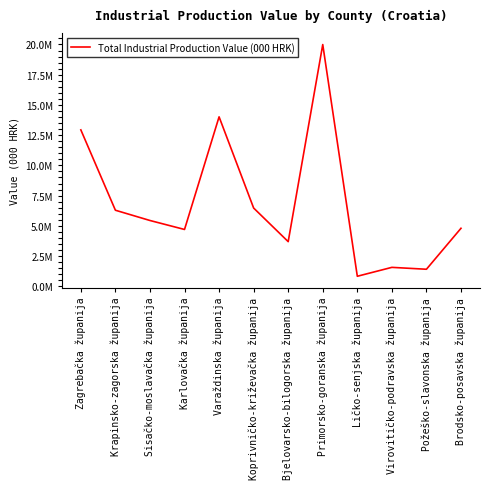

Is it true that the value at Sisačko-moslavačka županija is 2548756?

False